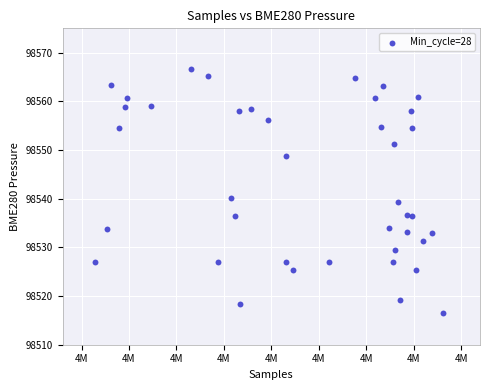

What is the range of Y values (max minus min)?

50.1